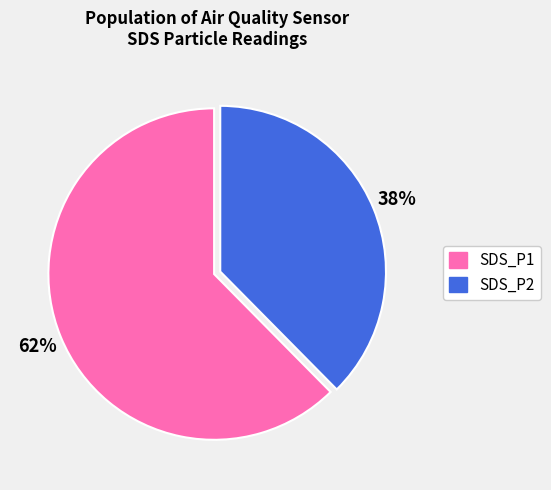

True or false: SDS_P1 accounts for 55% of the total.

False